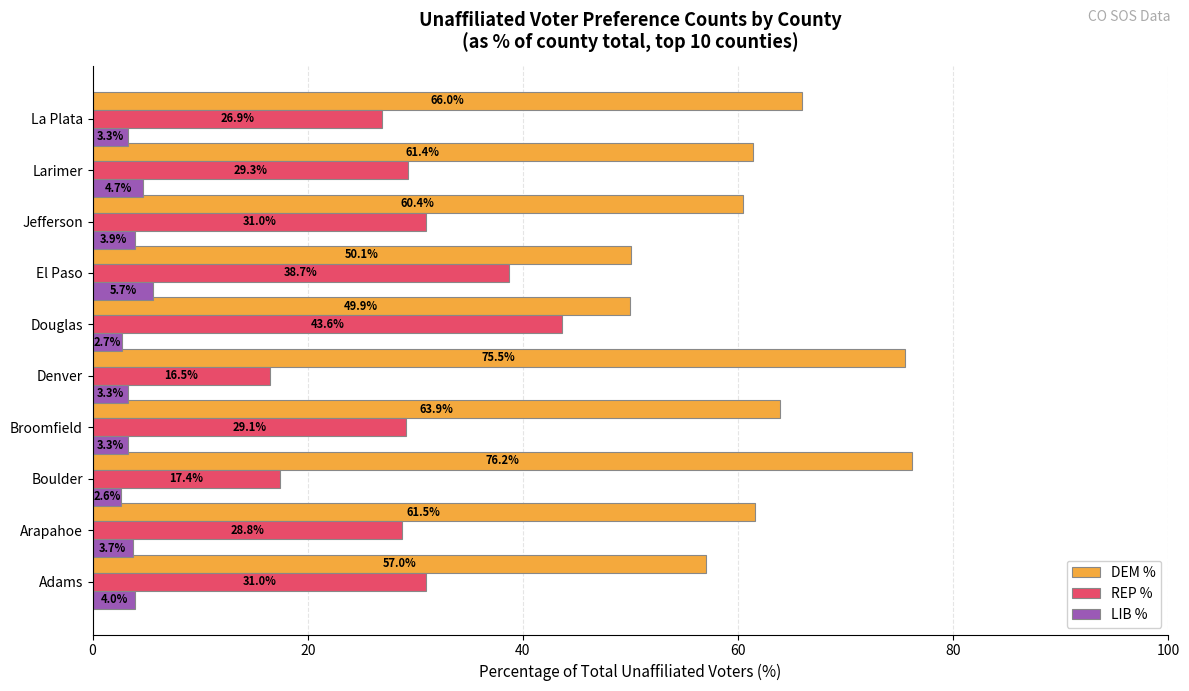

What is the difference between the maximum and minimum values in the LIB % series?

3.0